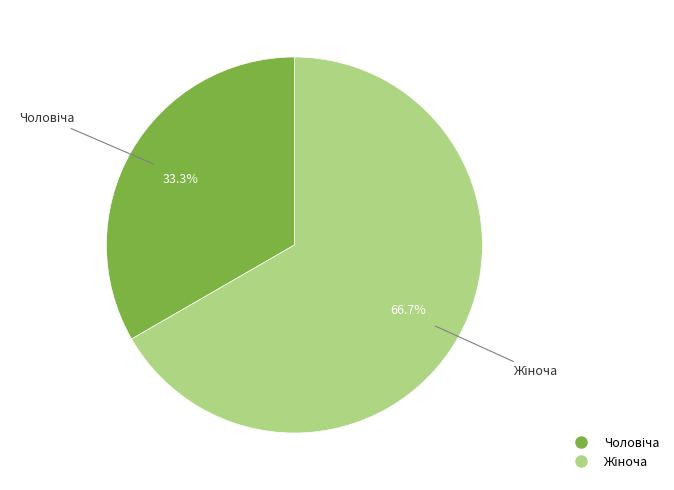

Count the number of slices in the pie.

2